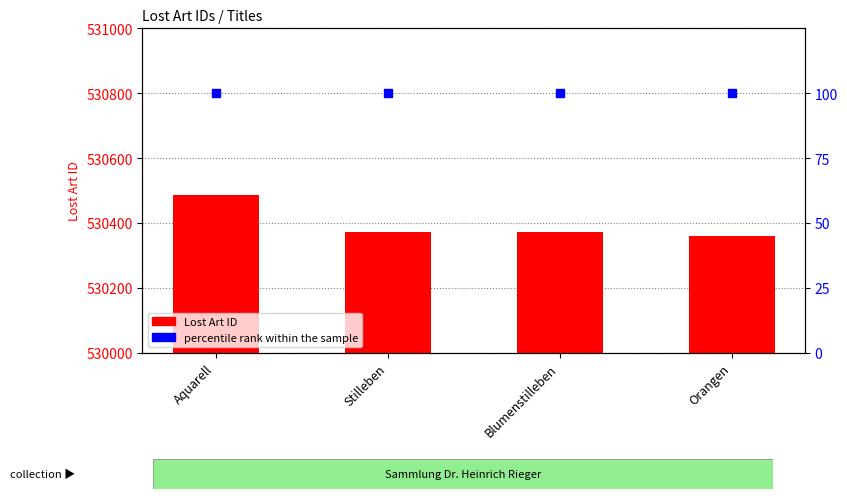

Which series has the largest Y range (max minus min)?

Lost Art ID